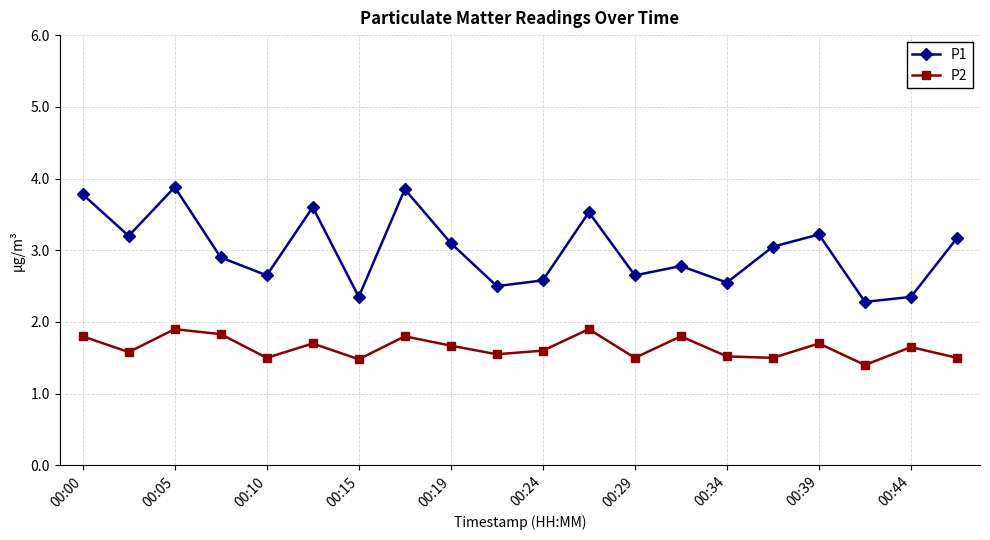

Which series has the largest range (max minus min)?

P1